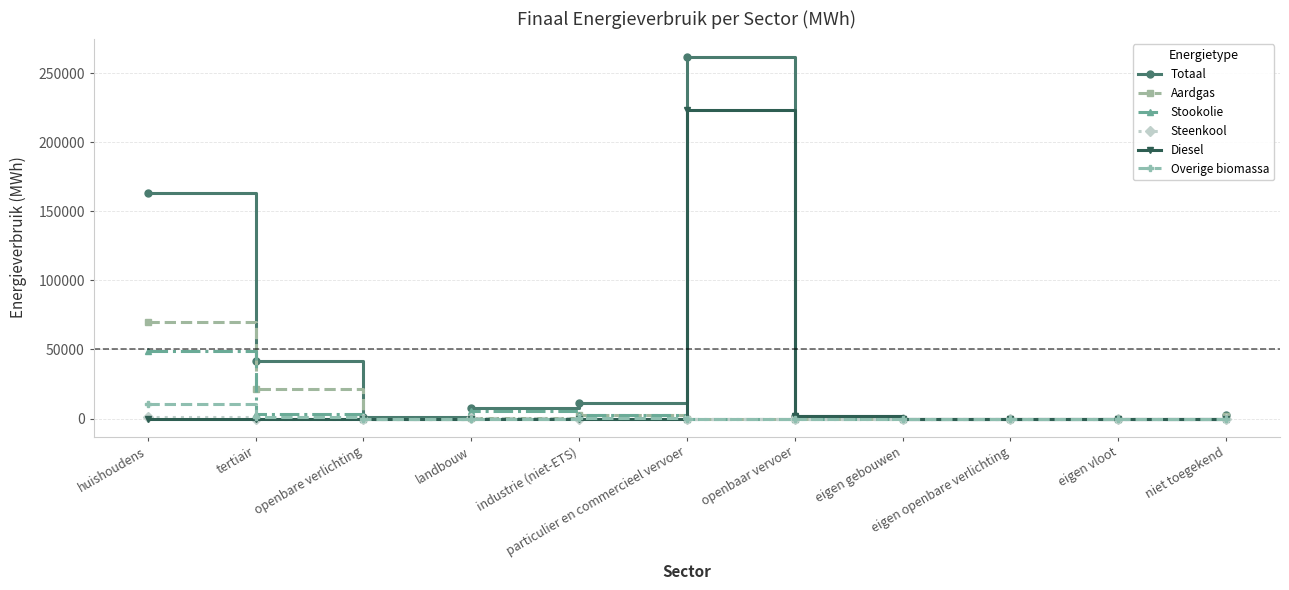

What is the sum of all Aardgas values?

96119.5